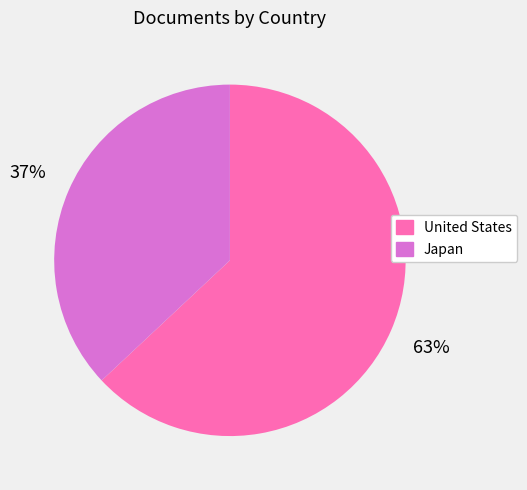

Which slice is the smallest?

Japan